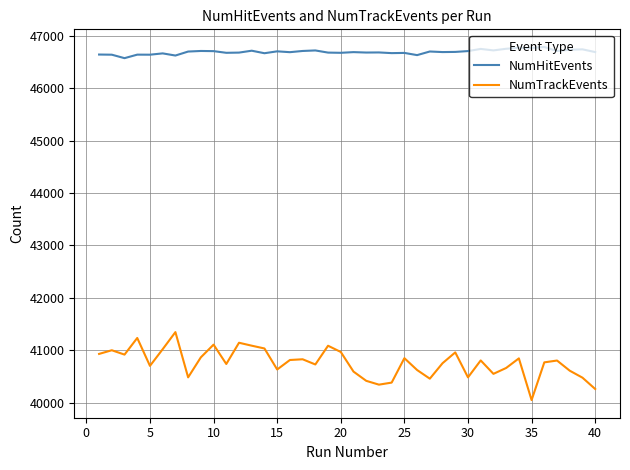

Which series has the largest range (max minus min)?

NumTrackEvents